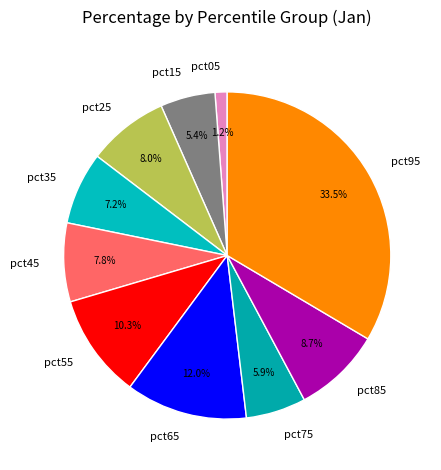

To the nearest percent, what is the difference between the pct05 and pct15 slice percentages?

4%